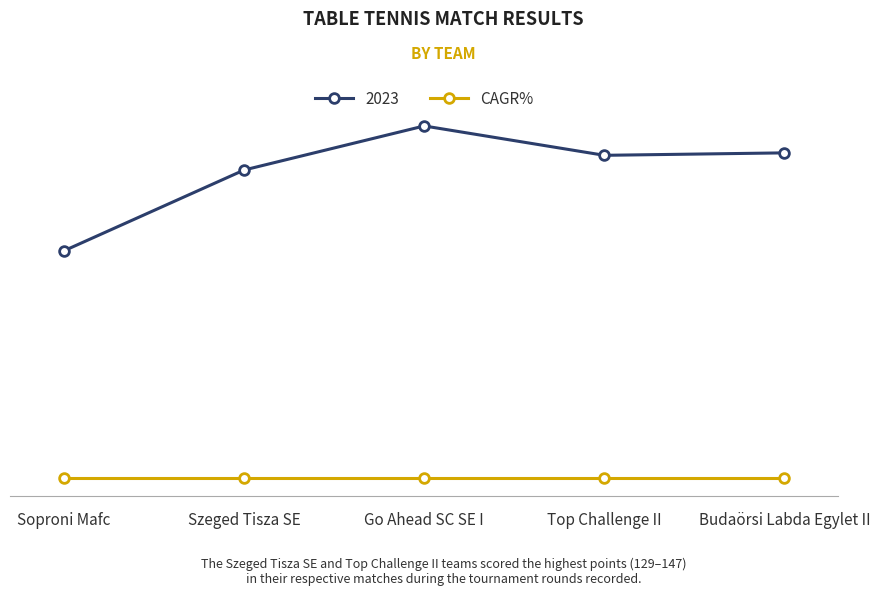

Reading left to right, extract all data points from this chart.

Soproni Mafc=96	Szeged Tisza SE=129	Go Ahead SC SE I=147	Top Challenge II=135	Budaörsi Labda Egylet II=136